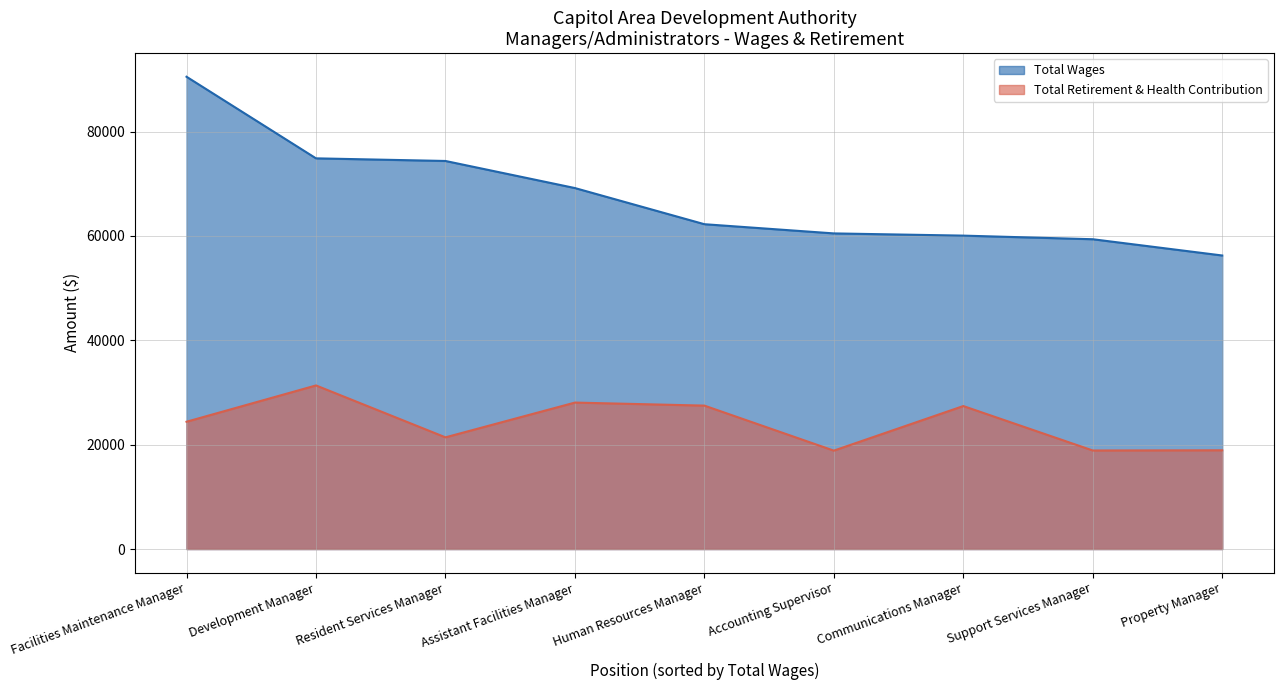

What is the total value across all series at Property Manager?

75169